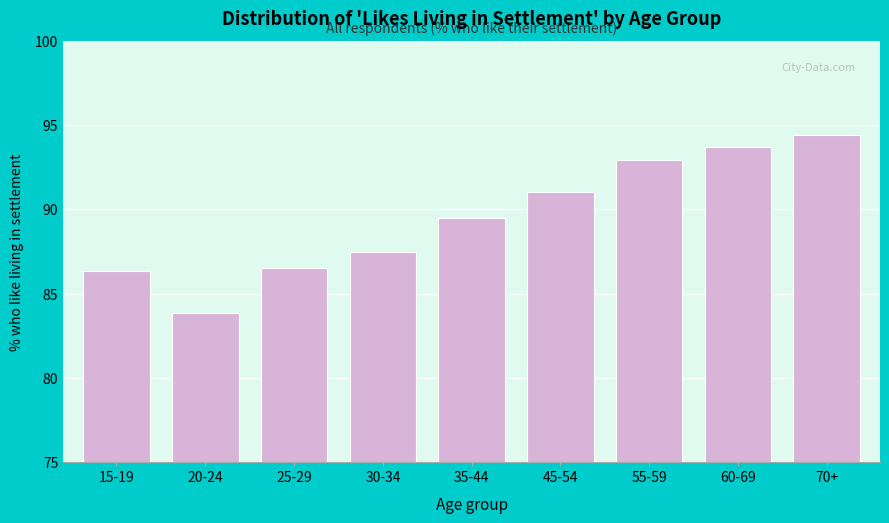

Reading right to left, what are all the values shown in this chart?

94.4	93.7	92.9	91.0	89.5	87.5	86.5	83.9	86.3